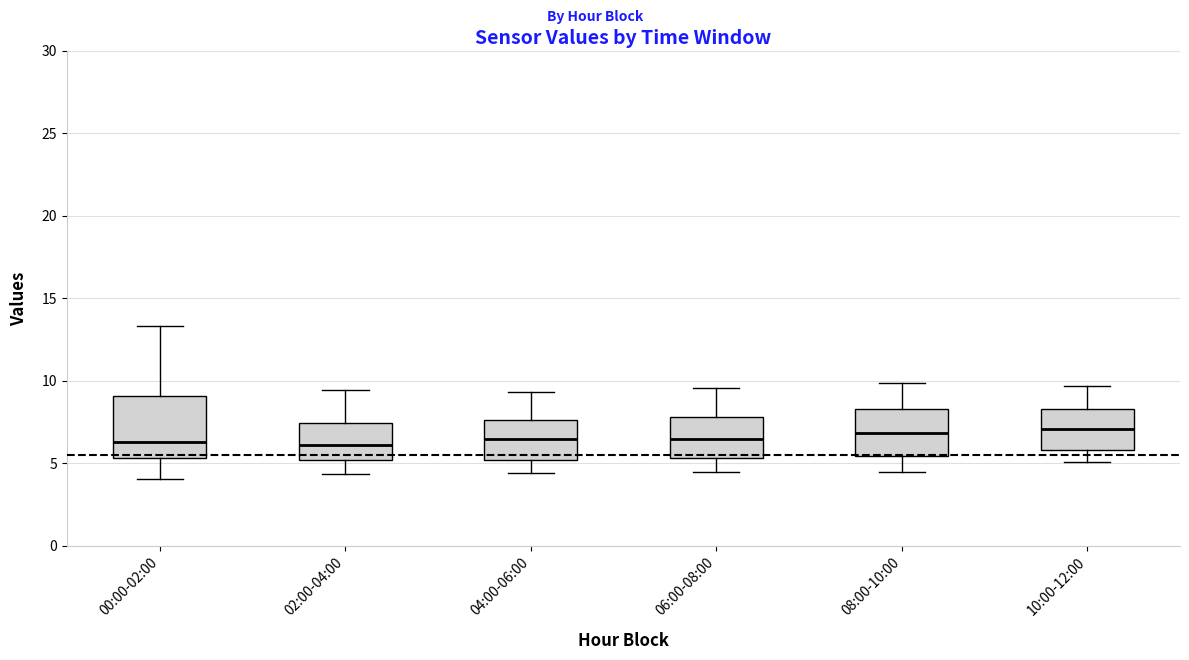

Where does the median line of the box for 00:00-02:00 sit on the y-axis? The values are not printed on the chart, so give them approximately, as read against the axis.

6.5